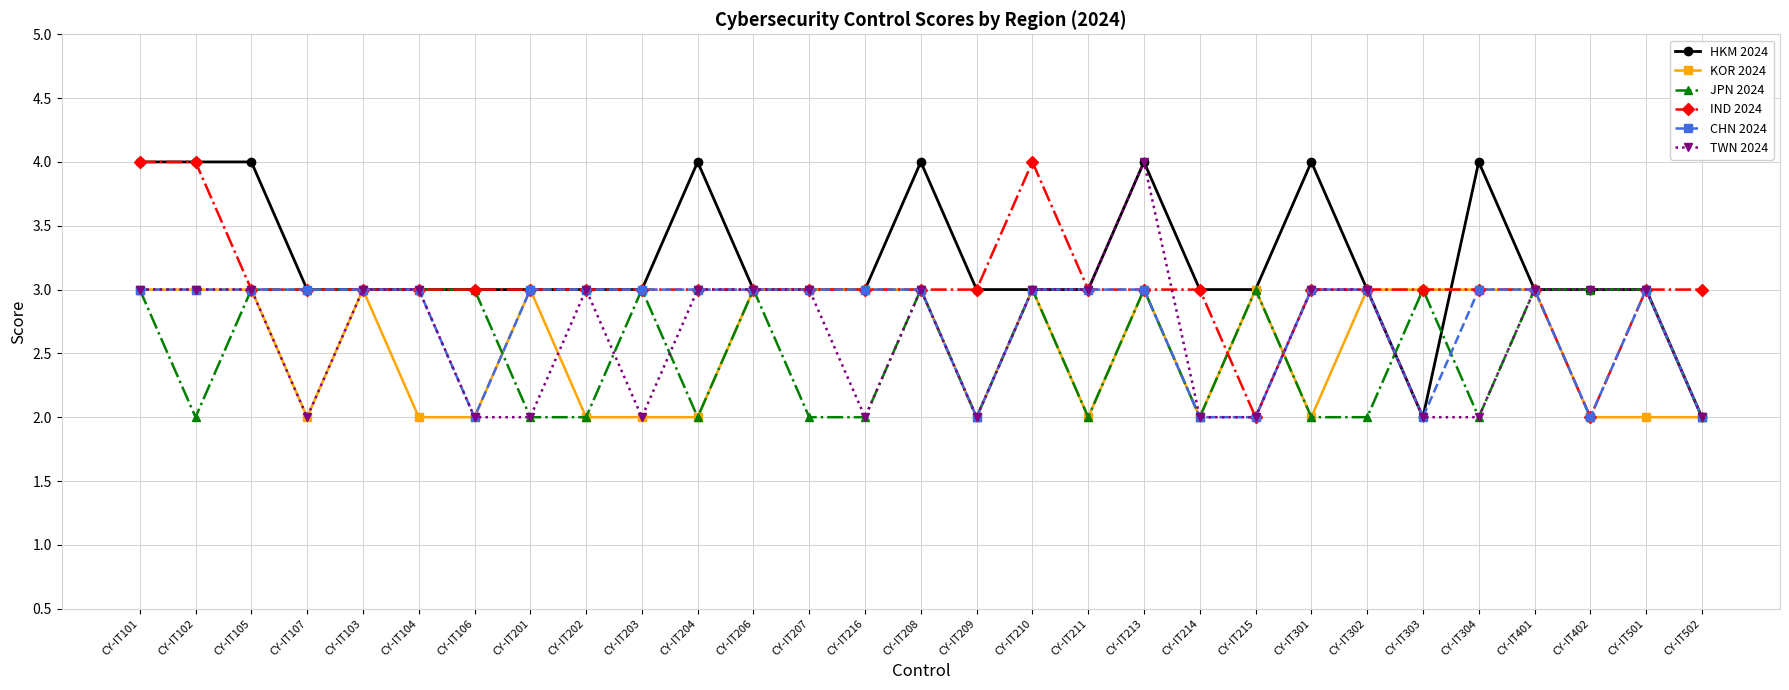

Which series changed the most between CY-IT216 and CY-IT213?

TWN 2024